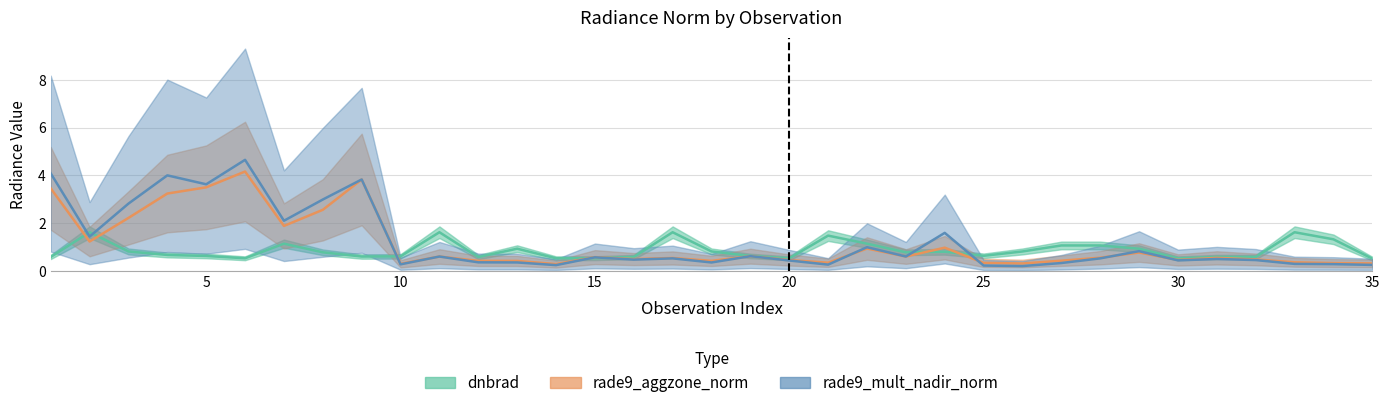

Which series ends up on top after the final intersection of rade9_mult_nadir_norm and dnbrad?

dnbrad